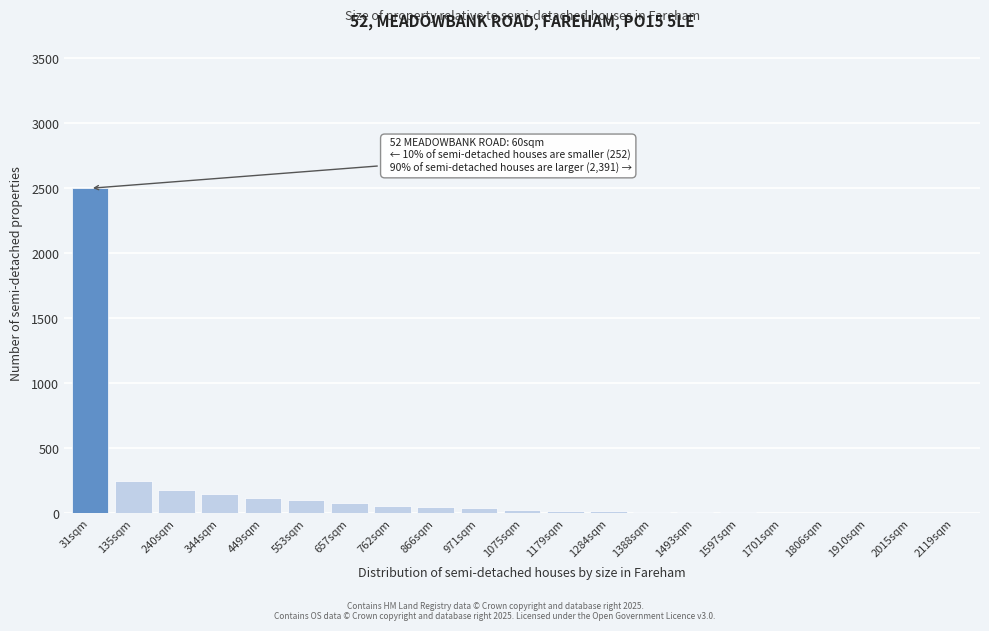

Which has a higher value, 31sqm or 240sqm?

31sqm